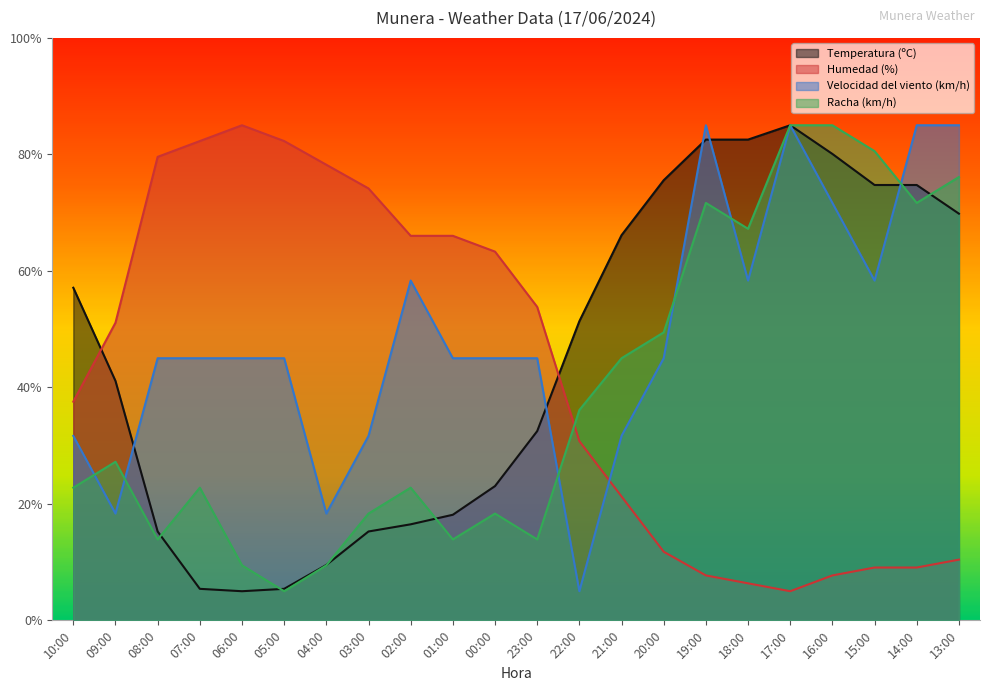

At which category does Racha (km/h) reach its first local valley?

08:00